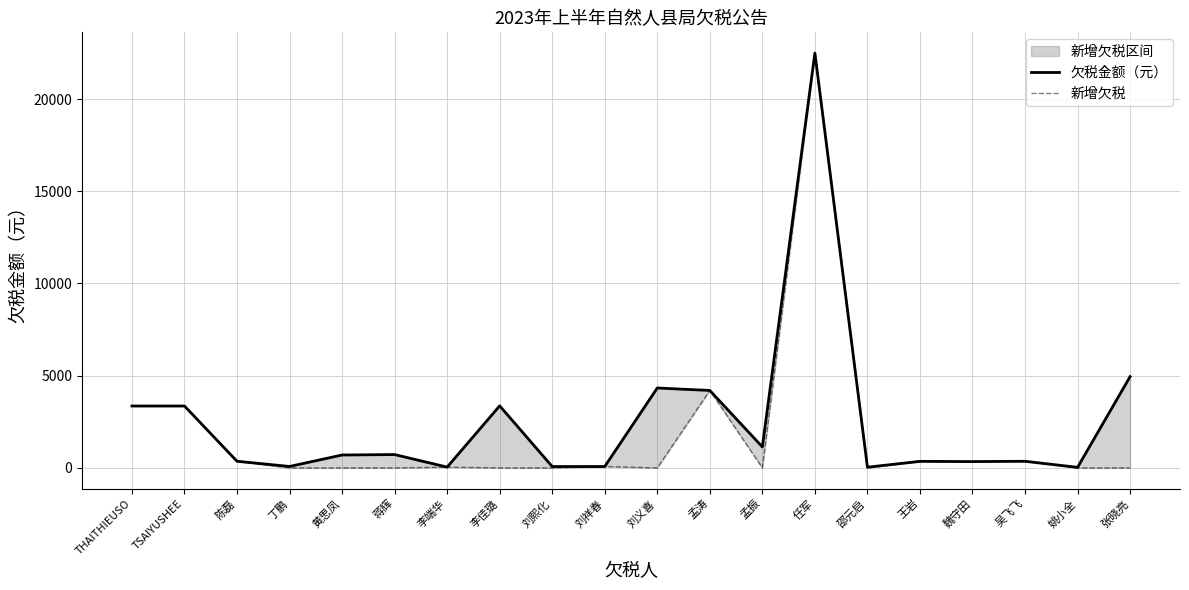

Is the value of 欠税金额（元） at 李佳璐 greater than the value of 新增欠税 at 李端华?

Yes